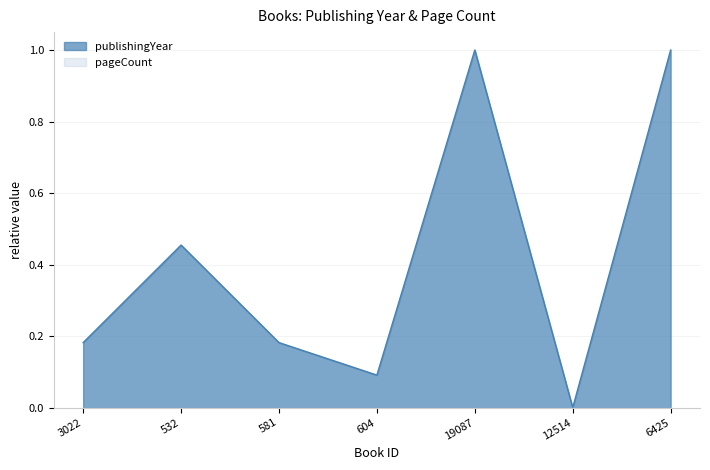

What is the difference between the values at 604 and 6425?

0.9